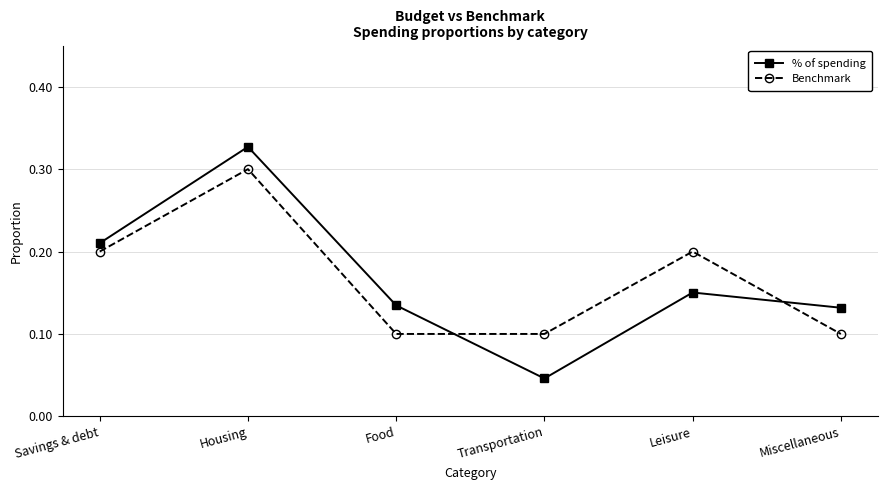

Where is % of spending nearest to the value 0?

Transportation